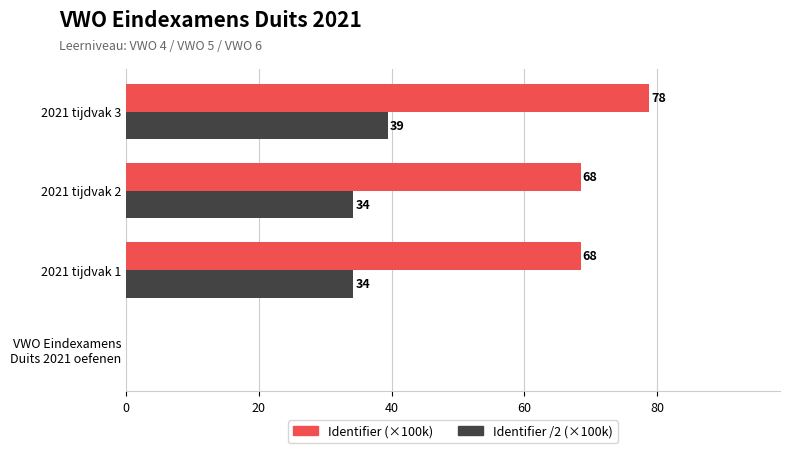

What are all the series names shown in the legend?

Identifier (×100k), Identifier /2 (×100k)